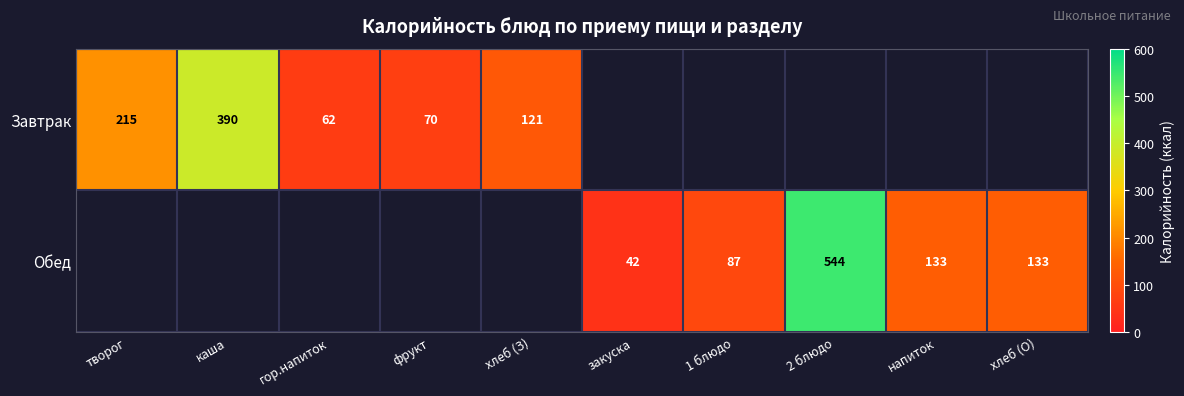

What is the maximum value shown in the chart?

544.0